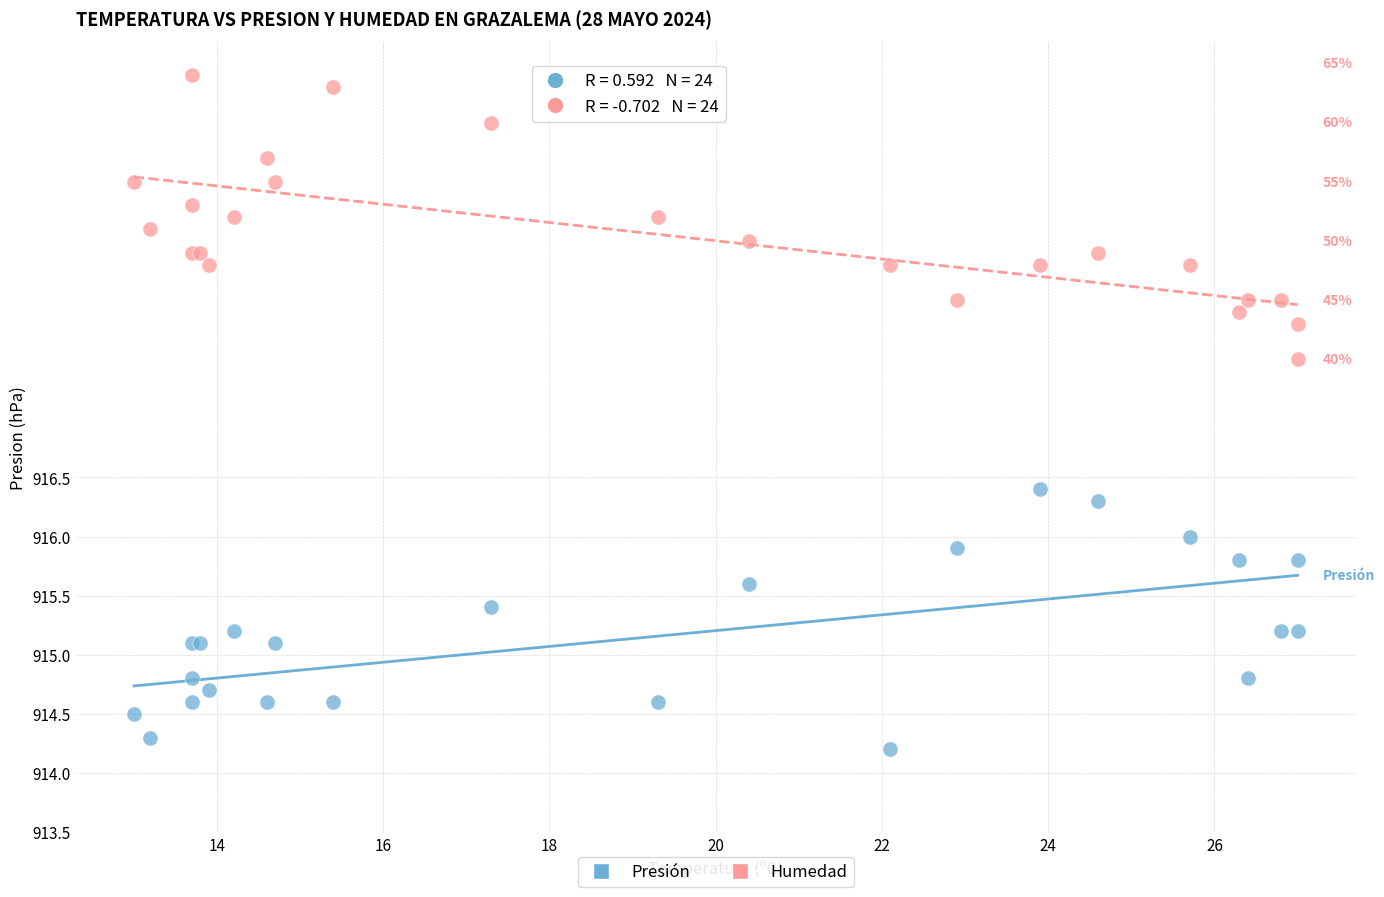

Across all series, what Y value is closest to 917?

917.5